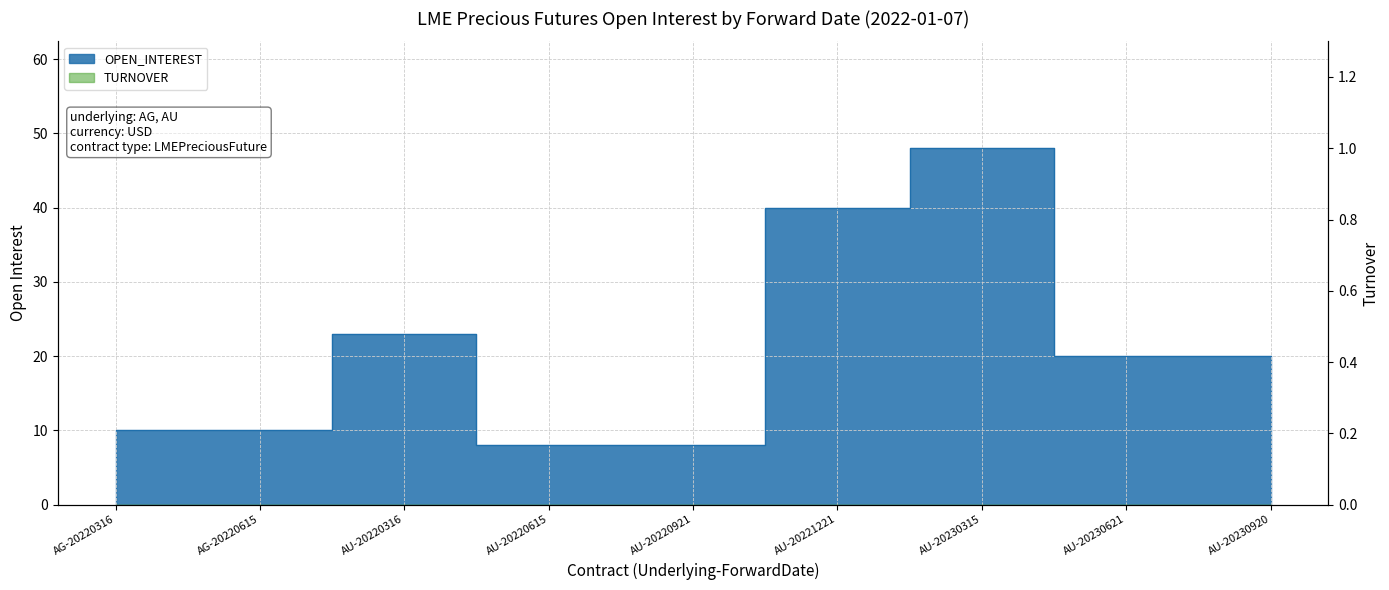

How many interior local peaks (higher than both neighbors) does the data have?

2